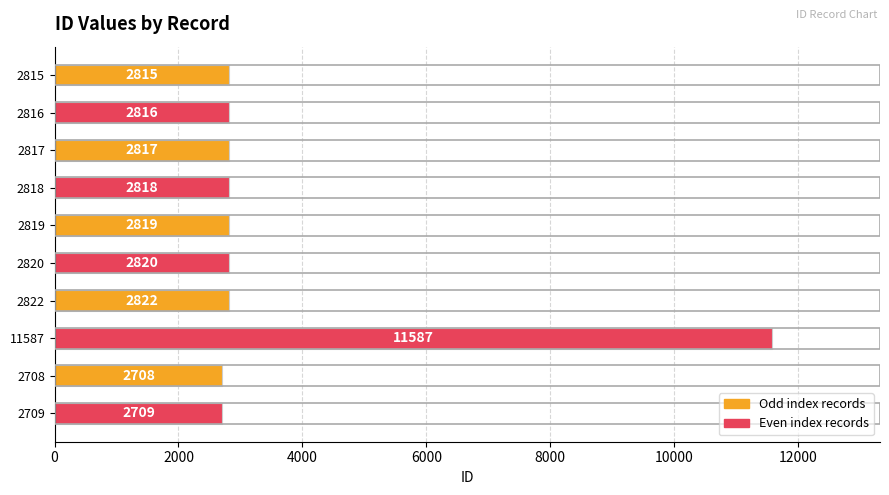

What is the change in value from 2822 to 2709?

-113